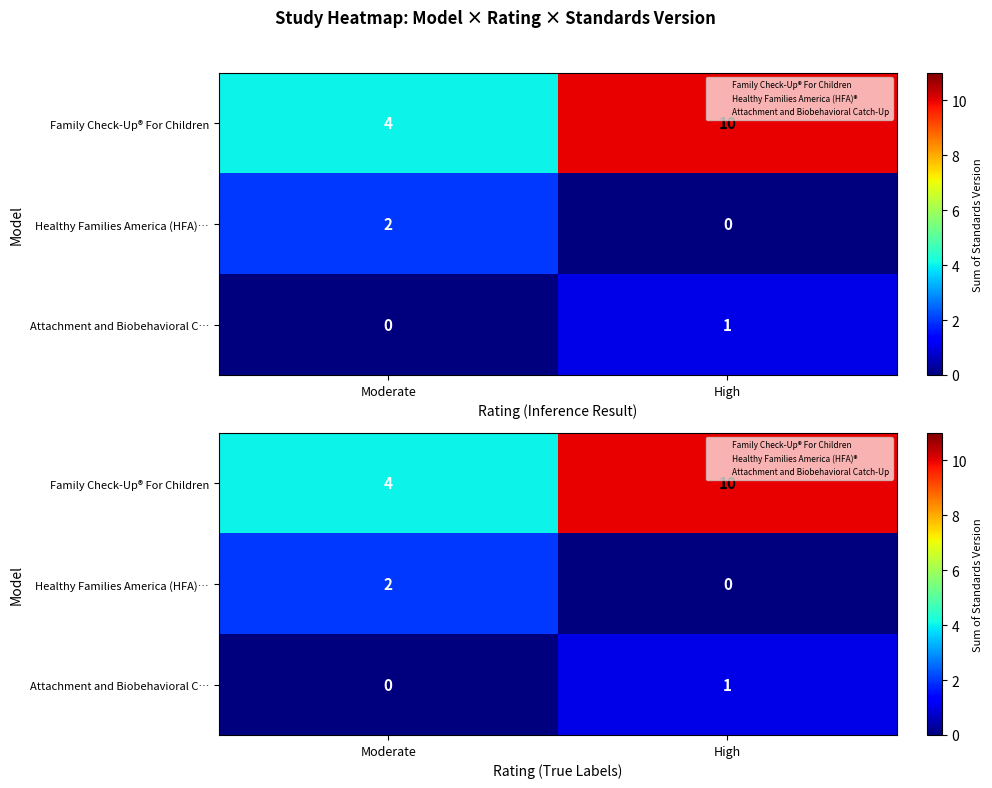

The Attachment and Biobehavioral C… series shows 0 at Moderate. True or false?

True